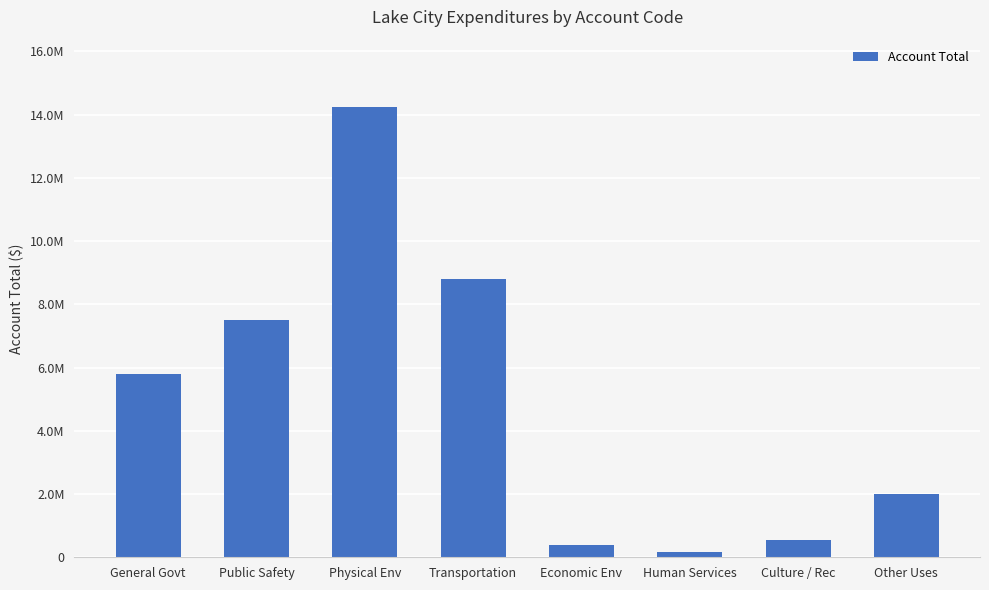

What is the label of the 8th bar from the right?

General Govt